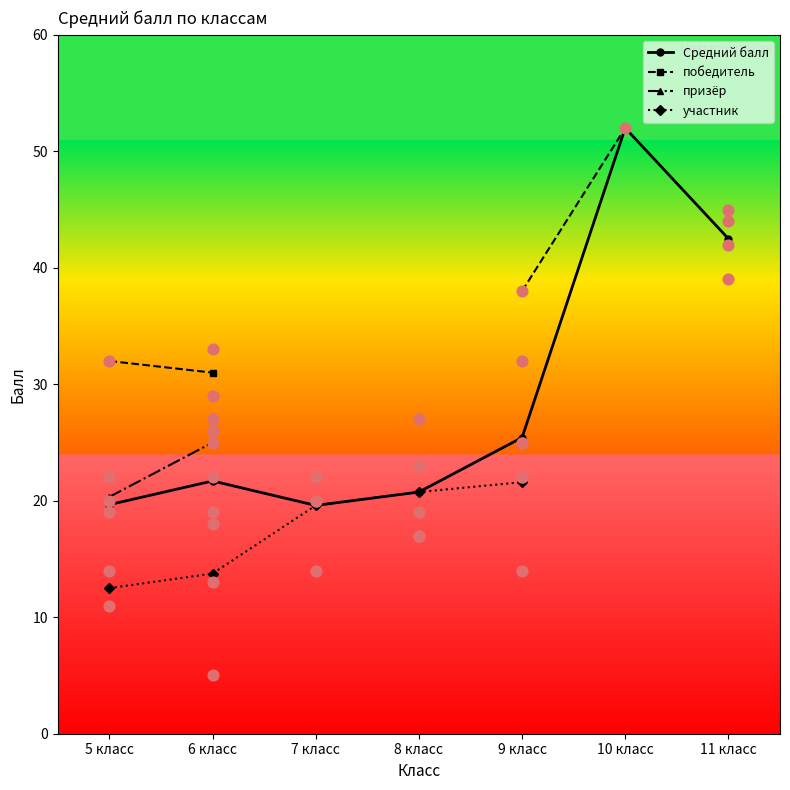

Which series has the largest total across all categories?

Средний балл